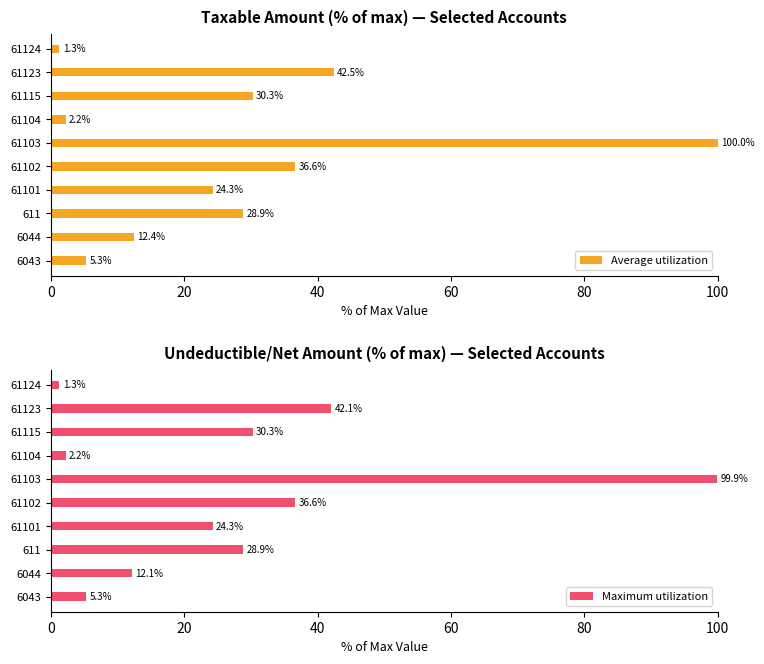

What is the highest value of the Average utilization series?

100.0